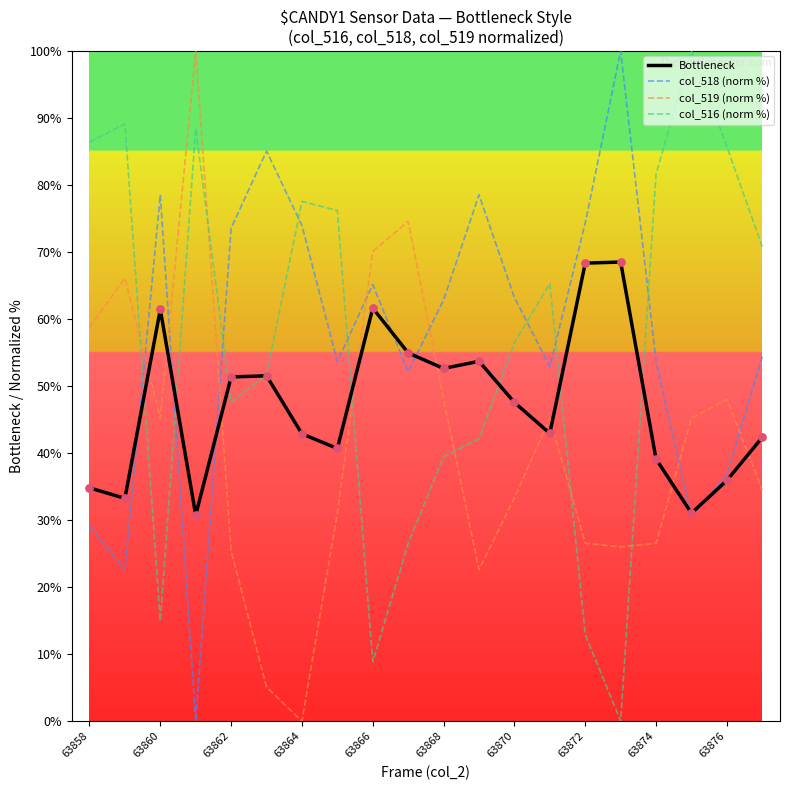

What are all the series names shown in the legend?

Bottleneck, col_518 (norm %), col_519 (norm %), col_516 (norm %)